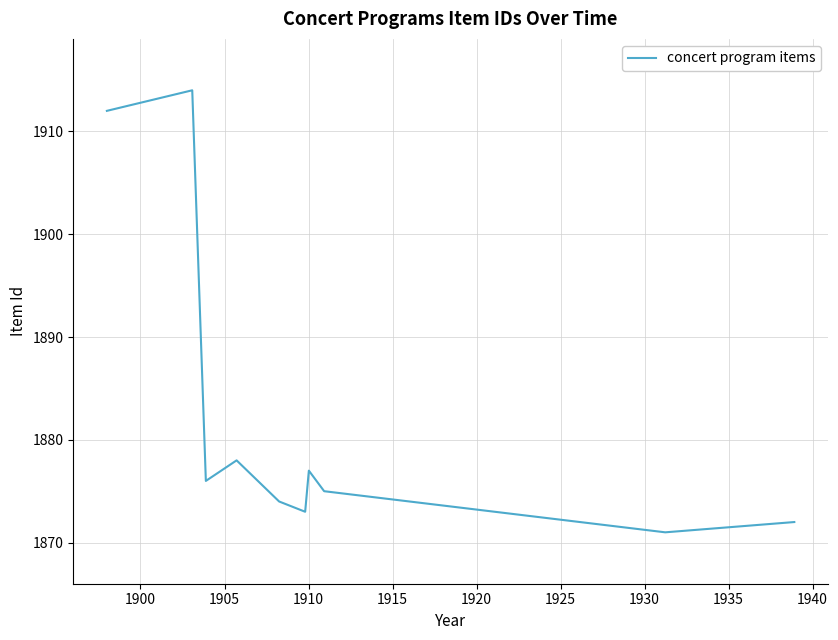

What is the greatest value displayed?

1914